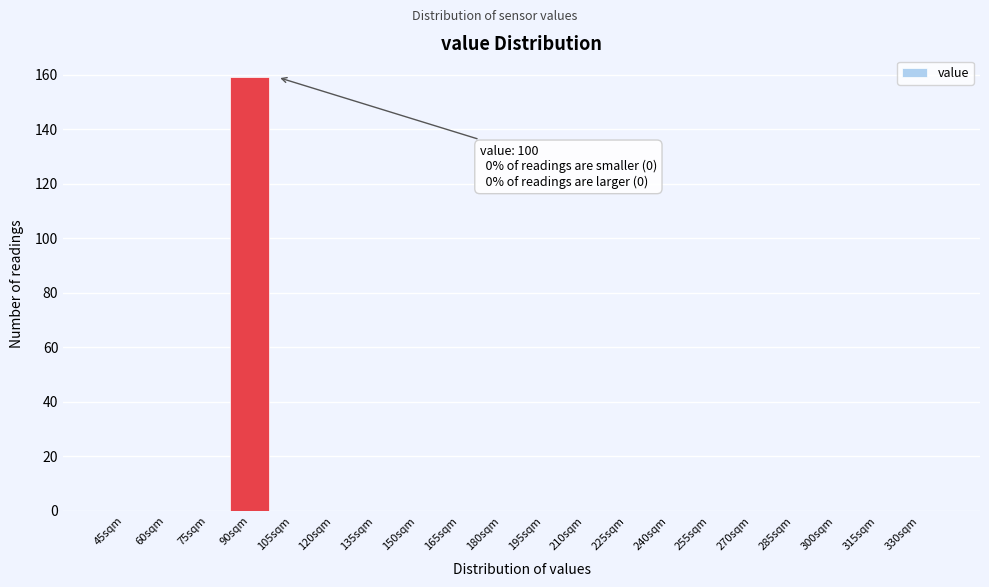

Reading left to right, transcribe all the data shown in this chart.

45sqm=0	60sqm=0	75sqm=0	90sqm=159	105sqm=0	120sqm=0	135sqm=0	150sqm=0	165sqm=0	180sqm=0	195sqm=0	210sqm=0	225sqm=0	240sqm=0	255sqm=0	270sqm=0	285sqm=0	300sqm=0	315sqm=0	330sqm=0